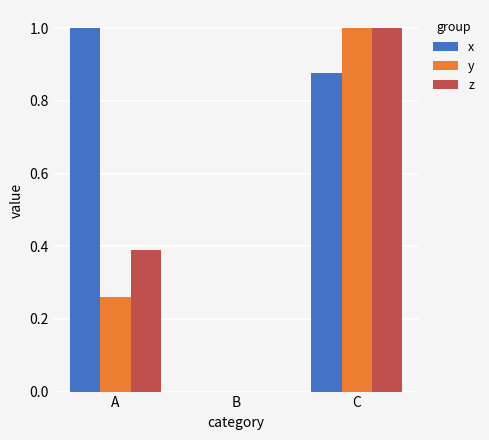

What is the sum of all z values?

1.4